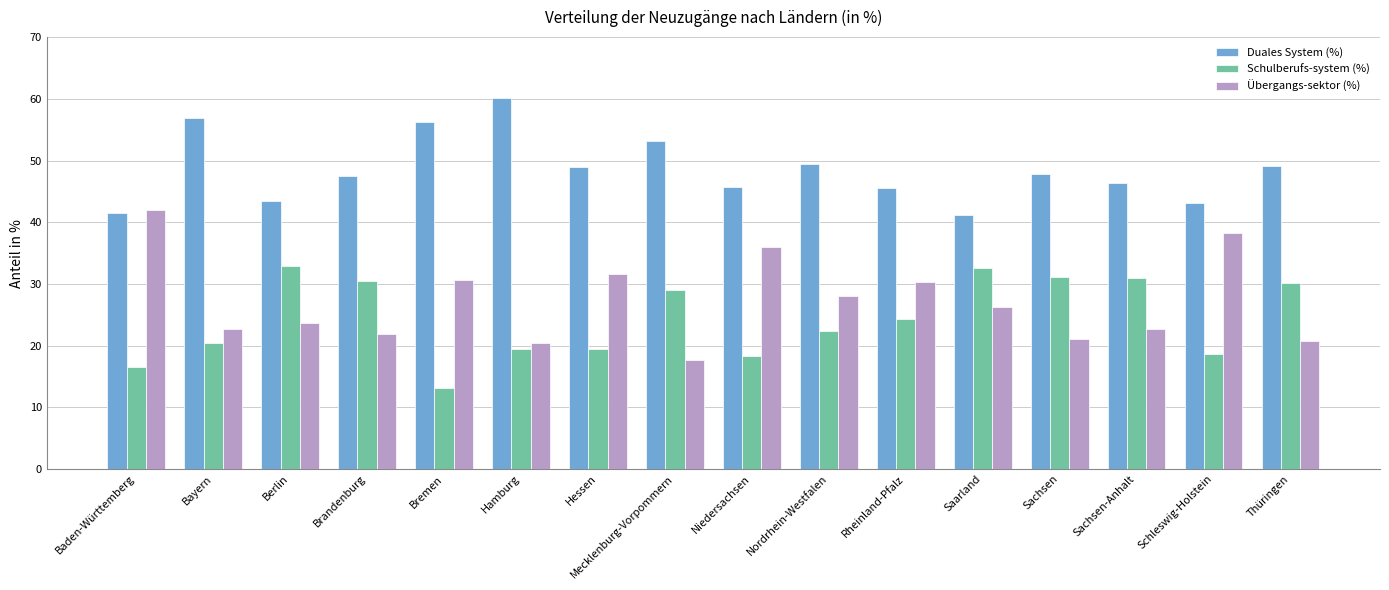

How many bars are there in each group?

3